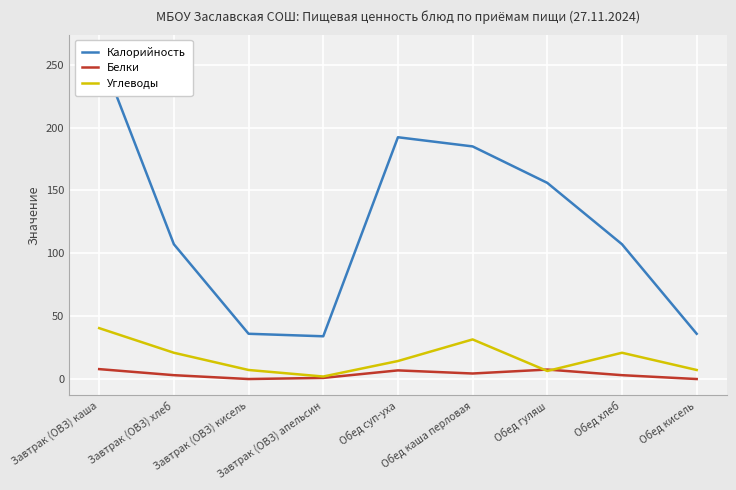

What position from the left is Завтрак (ОВЗ) каша?

1